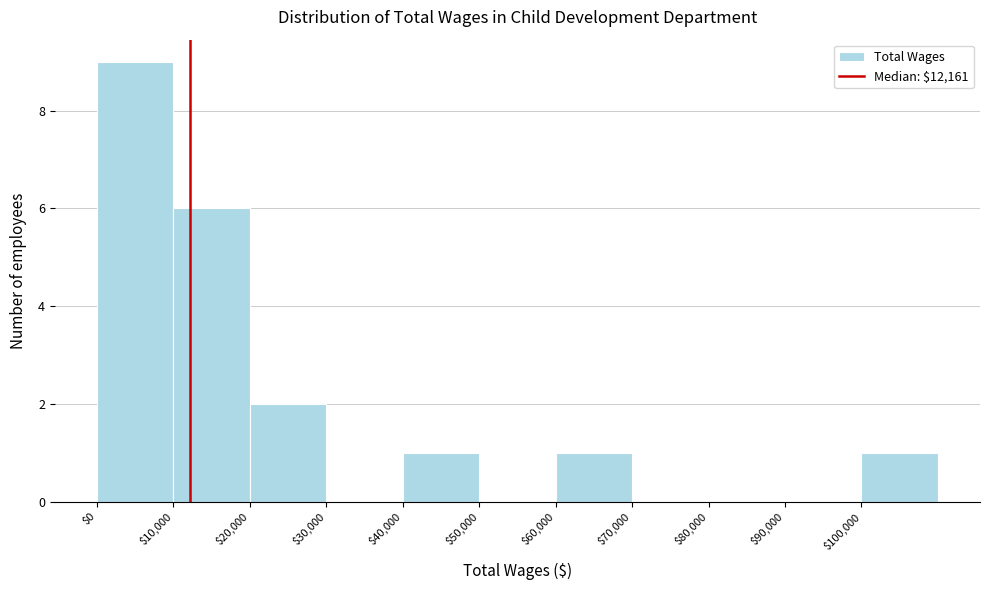

Which range on the x-axis has the tallest bar?

0 to 10000